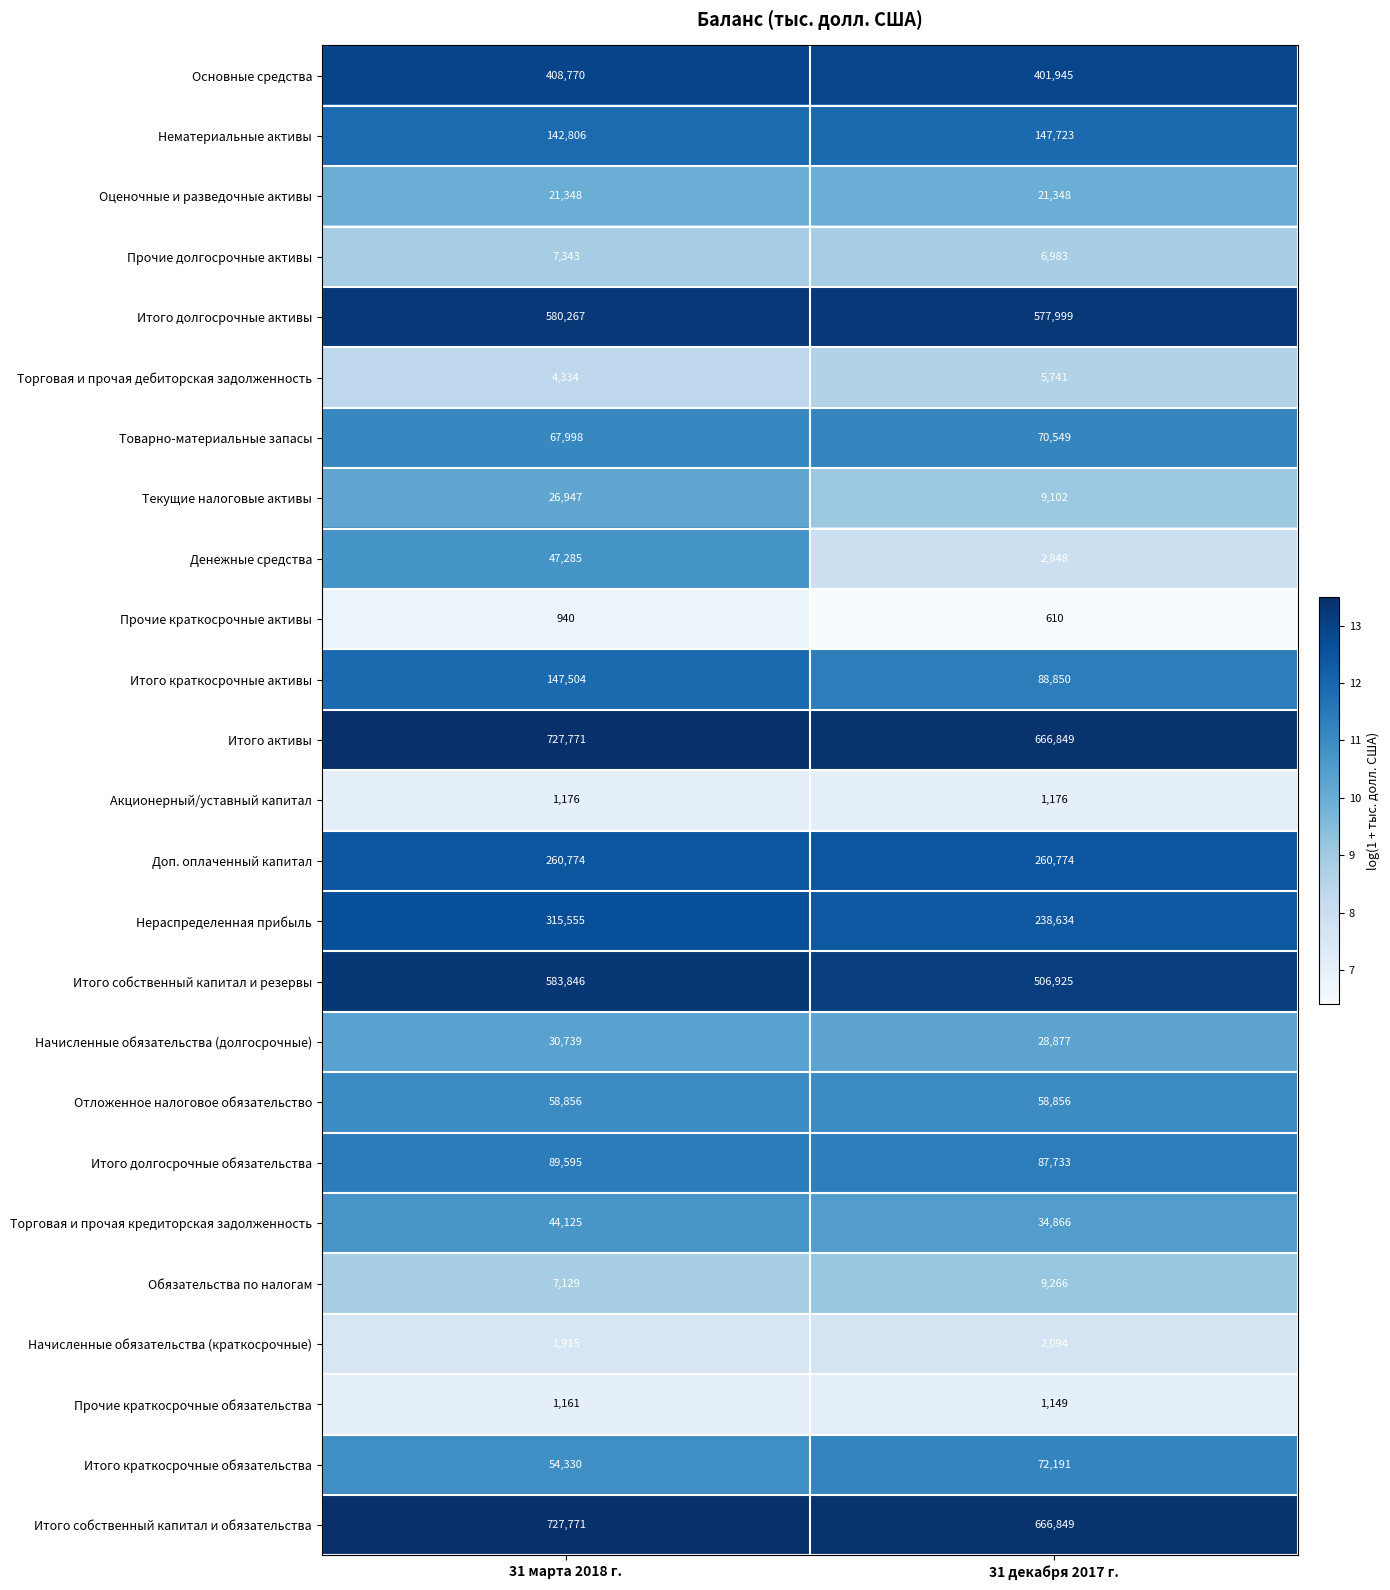

List the labels in order of Итого активы value, smallest first.

31 декабря 2017 г., 31 марта 2018 г.